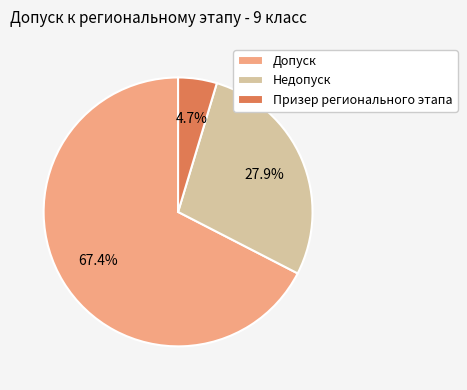

What is the ratio of the value at Призер регионального этапа to the value at Недопуск?

0.2